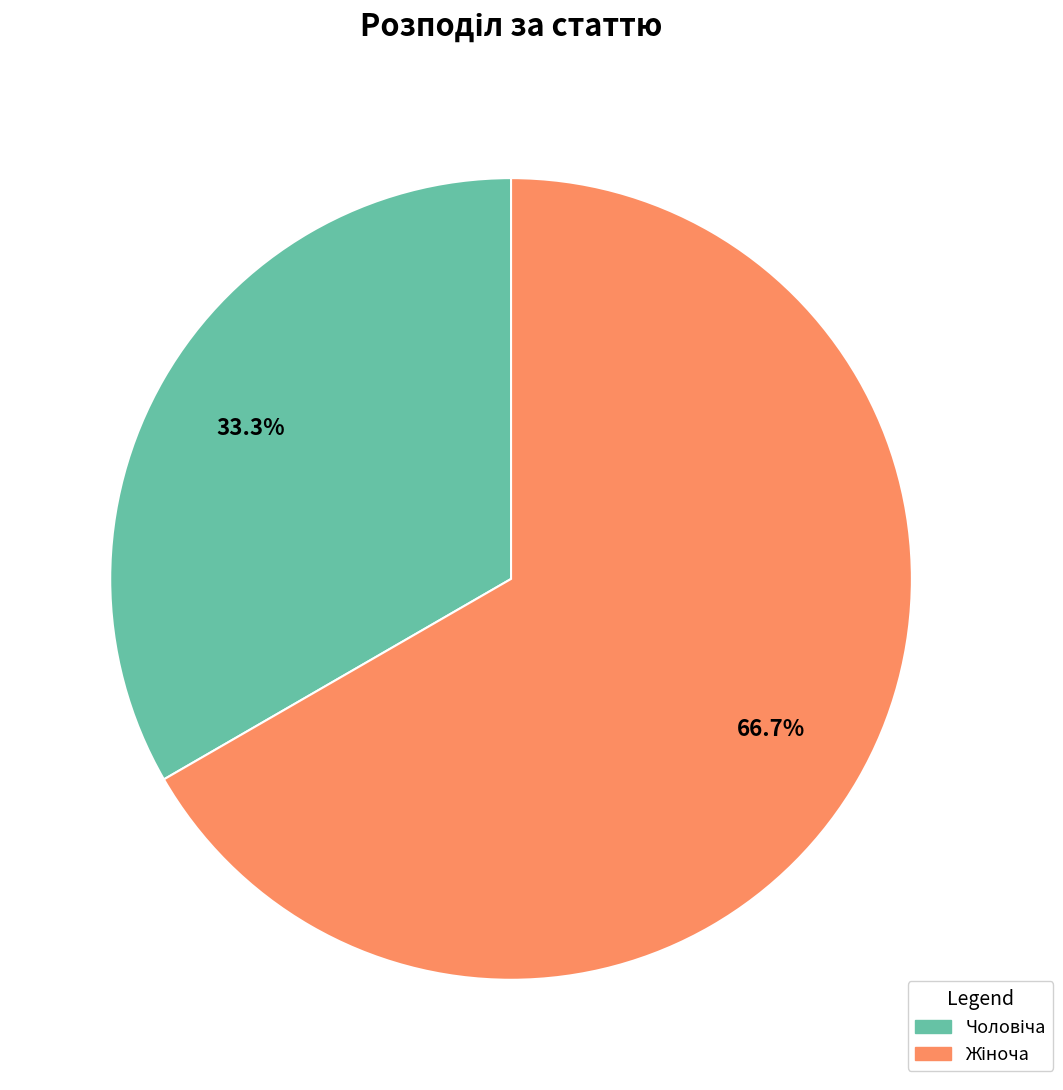

Does any single category account for the majority?

Yes